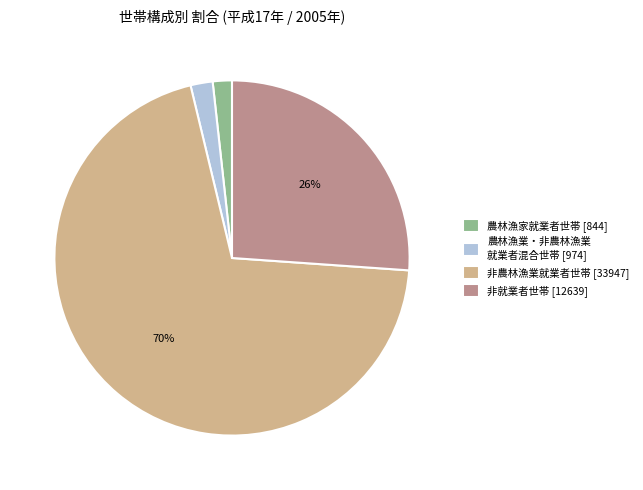

How many slices are in this pie chart?

4